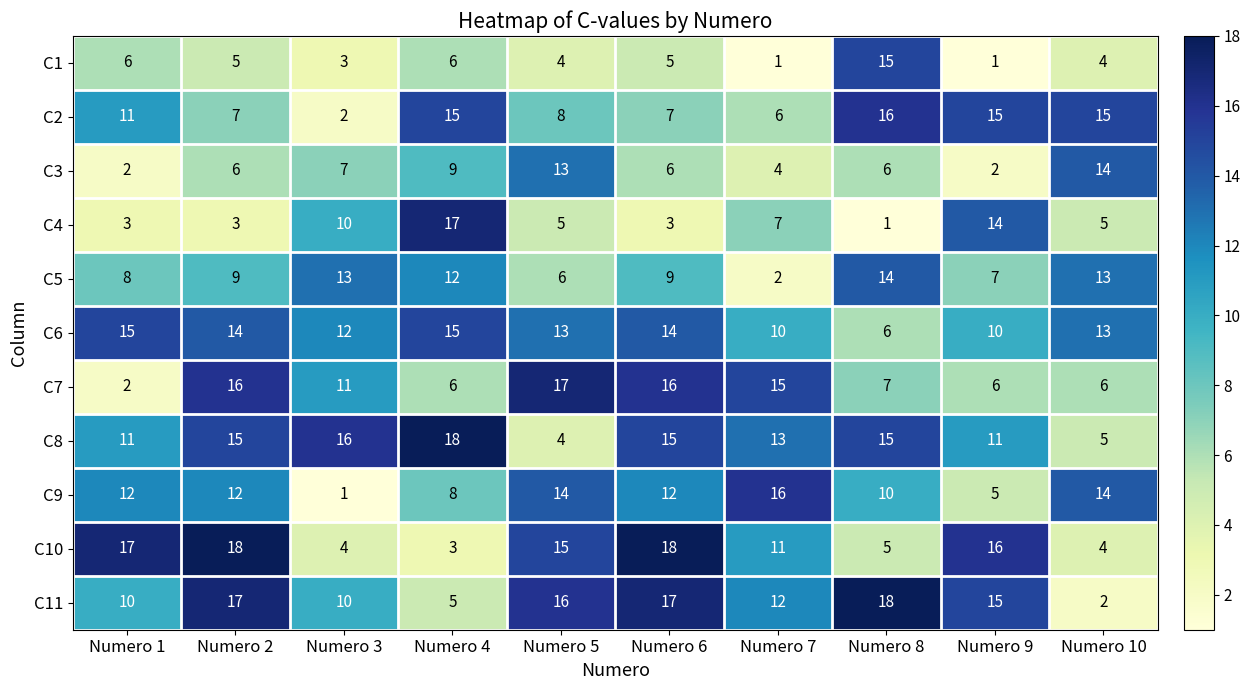

What is the difference between the C5 values at Numero 3 and Numero 9?

6